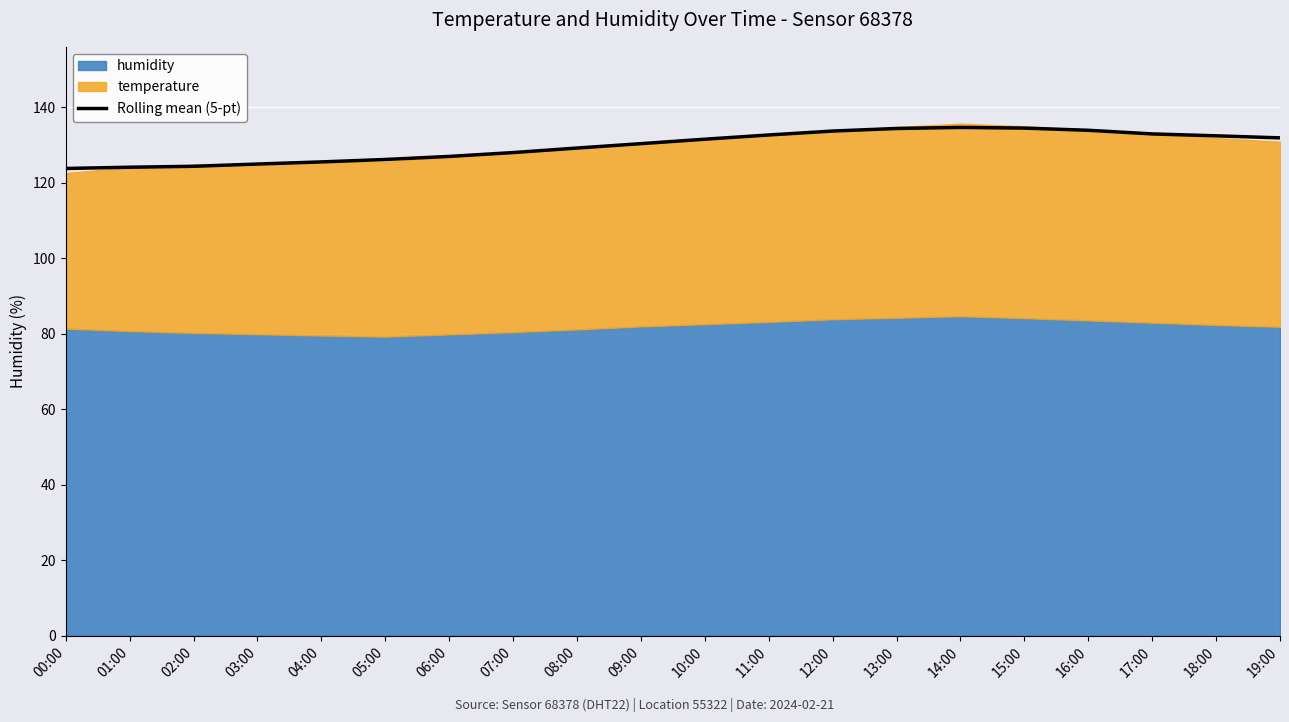

What is the change in value from 04:00 to 11:00?

+7.1